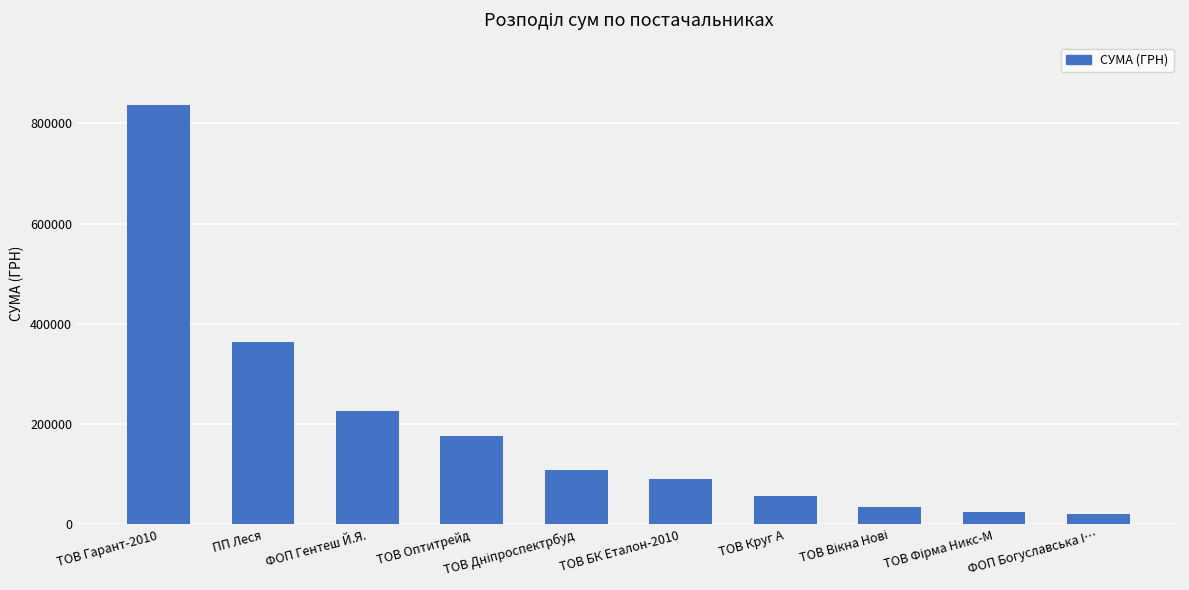

At which category does the chart reach its peak across all series?

ТОВ Гарант-2010